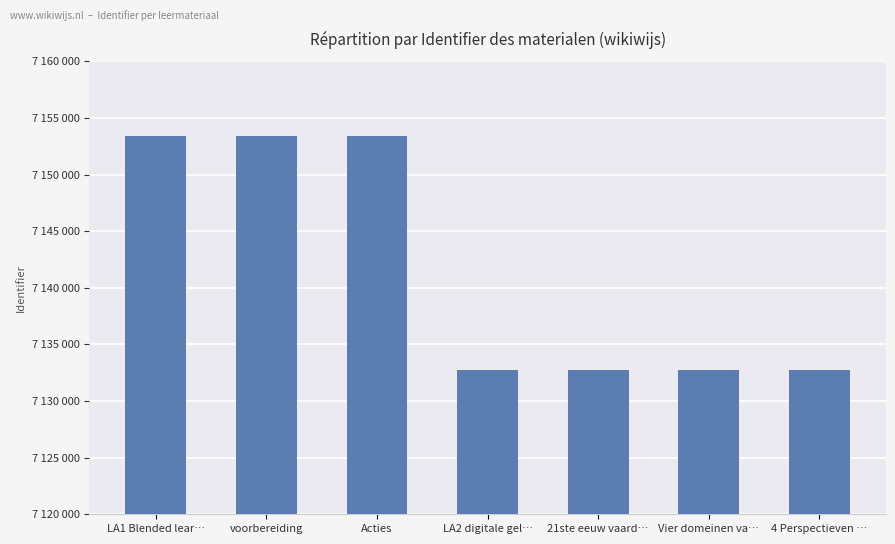

The value at LA2 digitale gel… is 7132734. True or false?

True